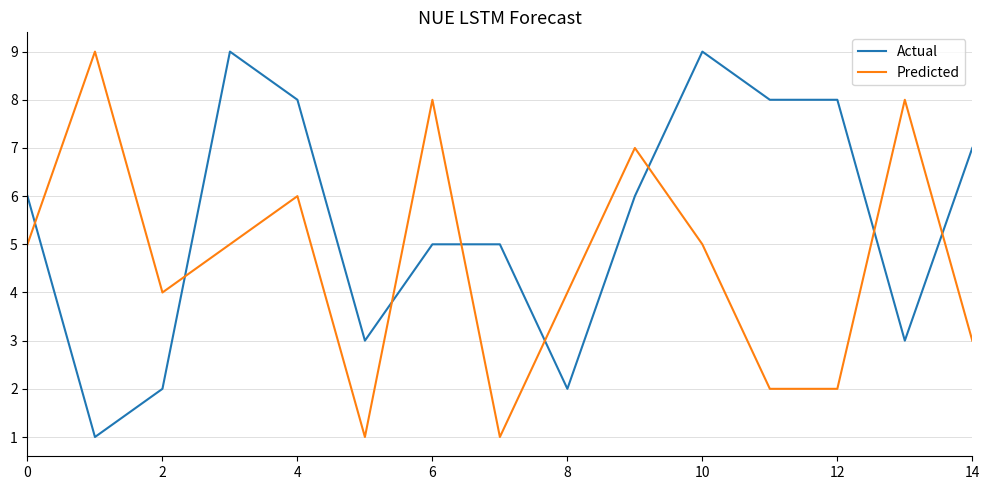

What is the maximum value shown in the chart?

9